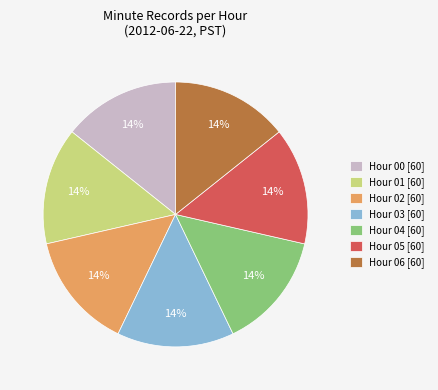

What is the ratio of the value at Hour 04 [60] to the value at Hour 05 [60]?

1.0